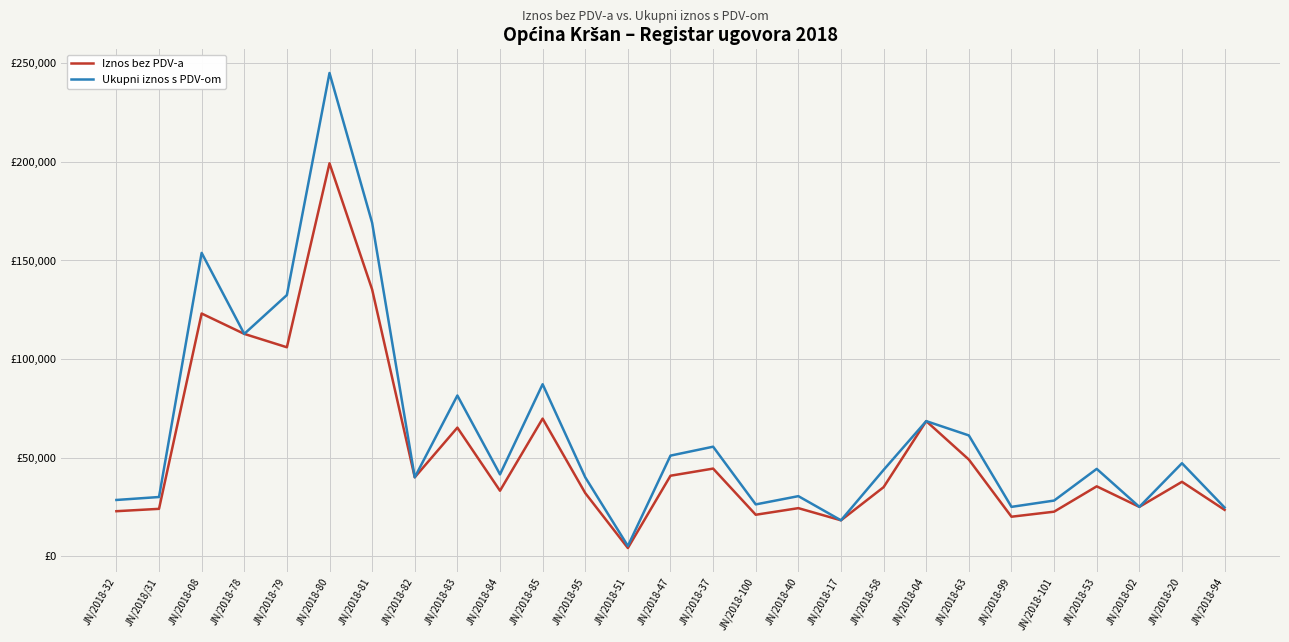

At which category does Ukupni iznos s PDV-om reach its first local valley?

JN/2018-78